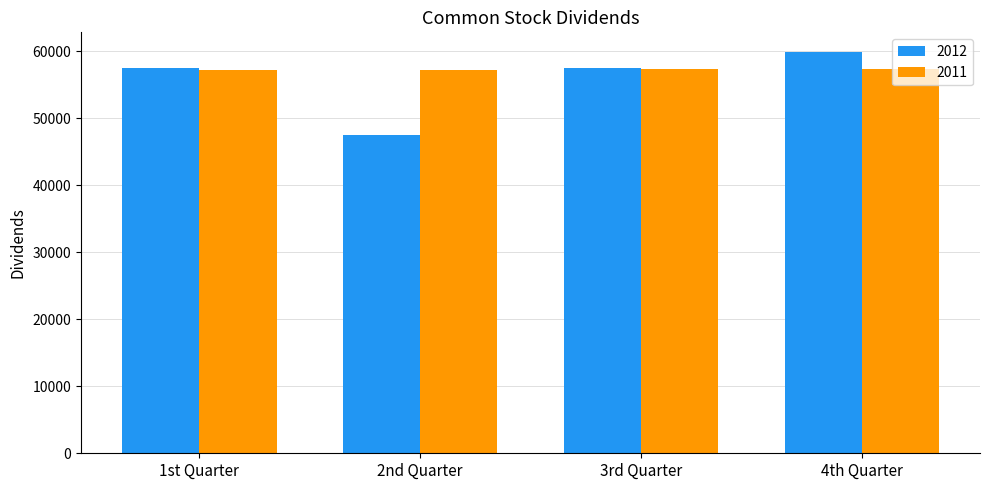

What is the approximate value of 2012 at 2nd Quarter, to the nearest 10?

47500